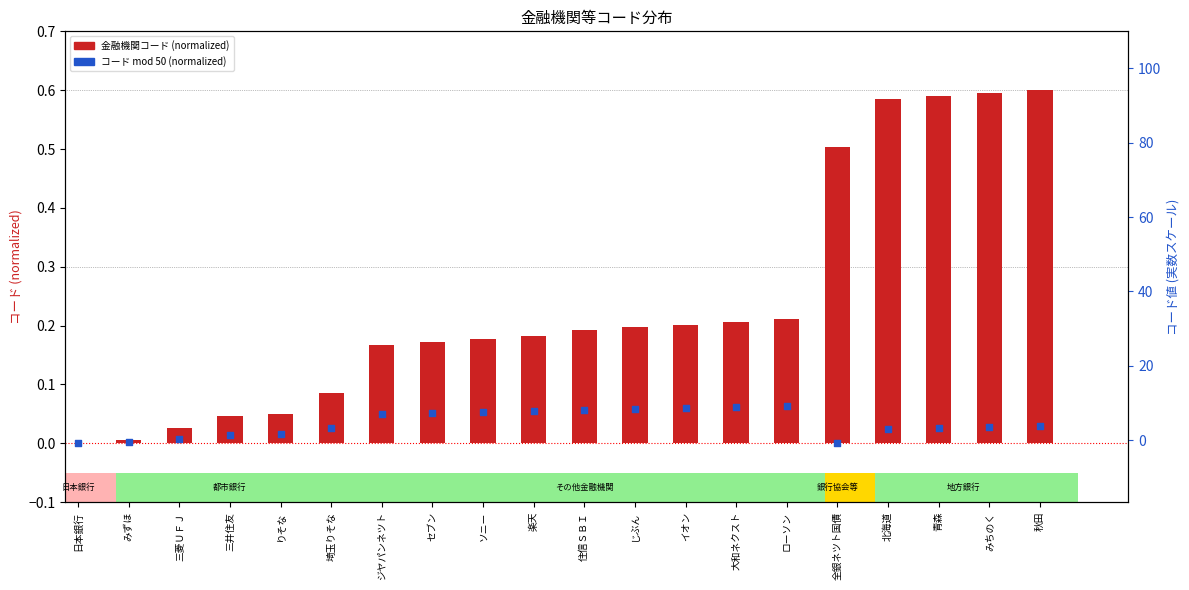

Which series reaches the maximum Y coordinate?

金融機関コード (normalized)